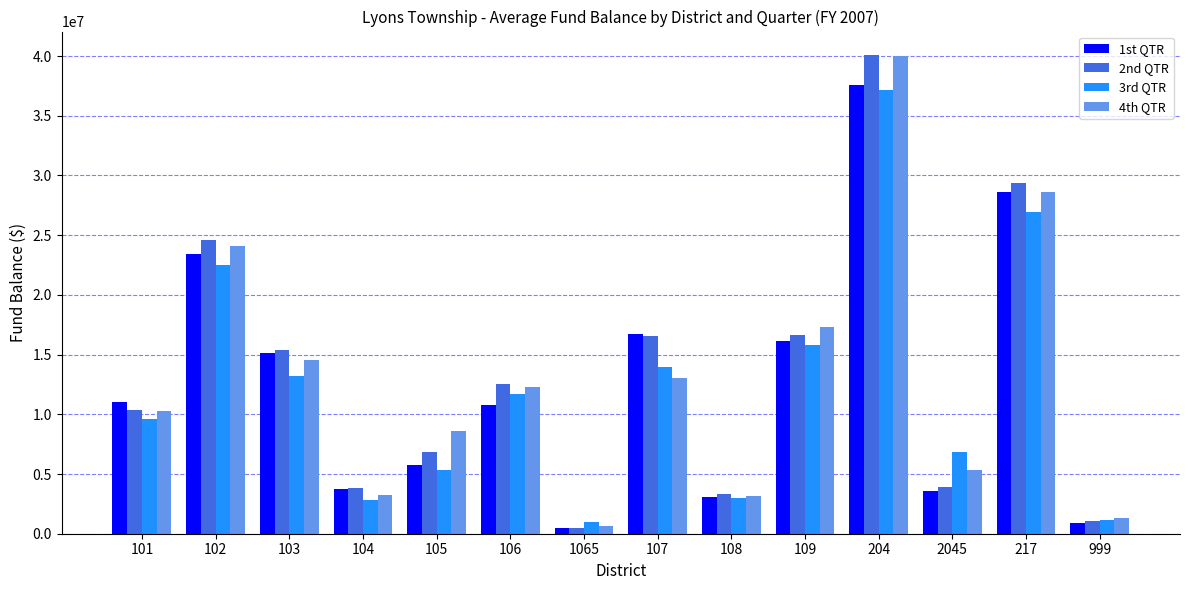

How many values in the 1st QTR series exceed 11035407?

7